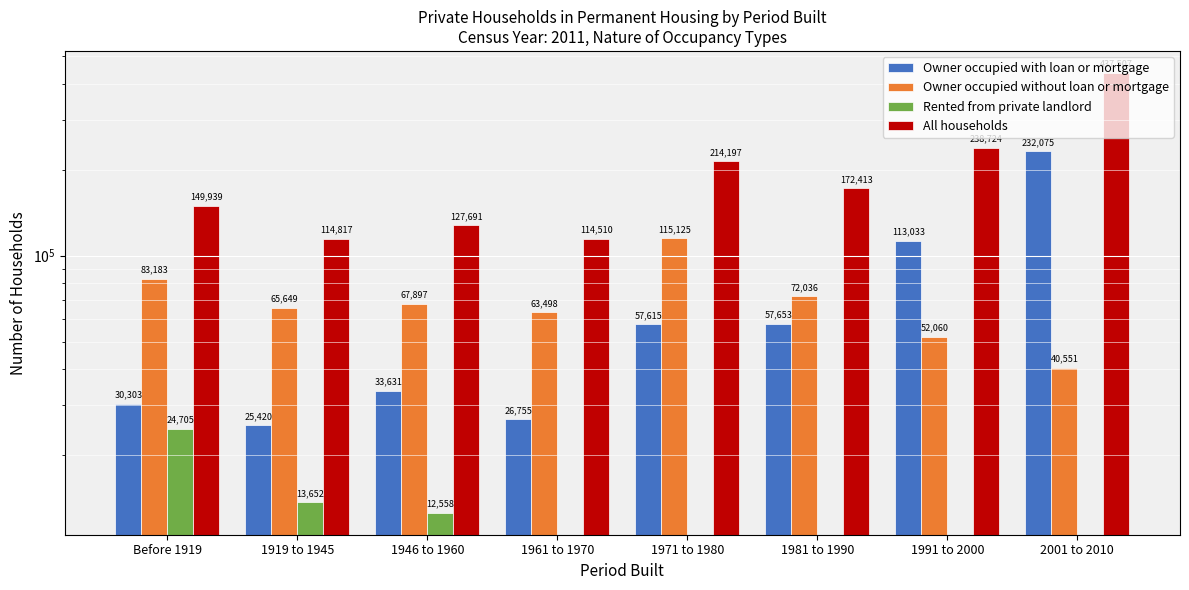

What is the label of the 7th bar from the right?

1919 to 1945